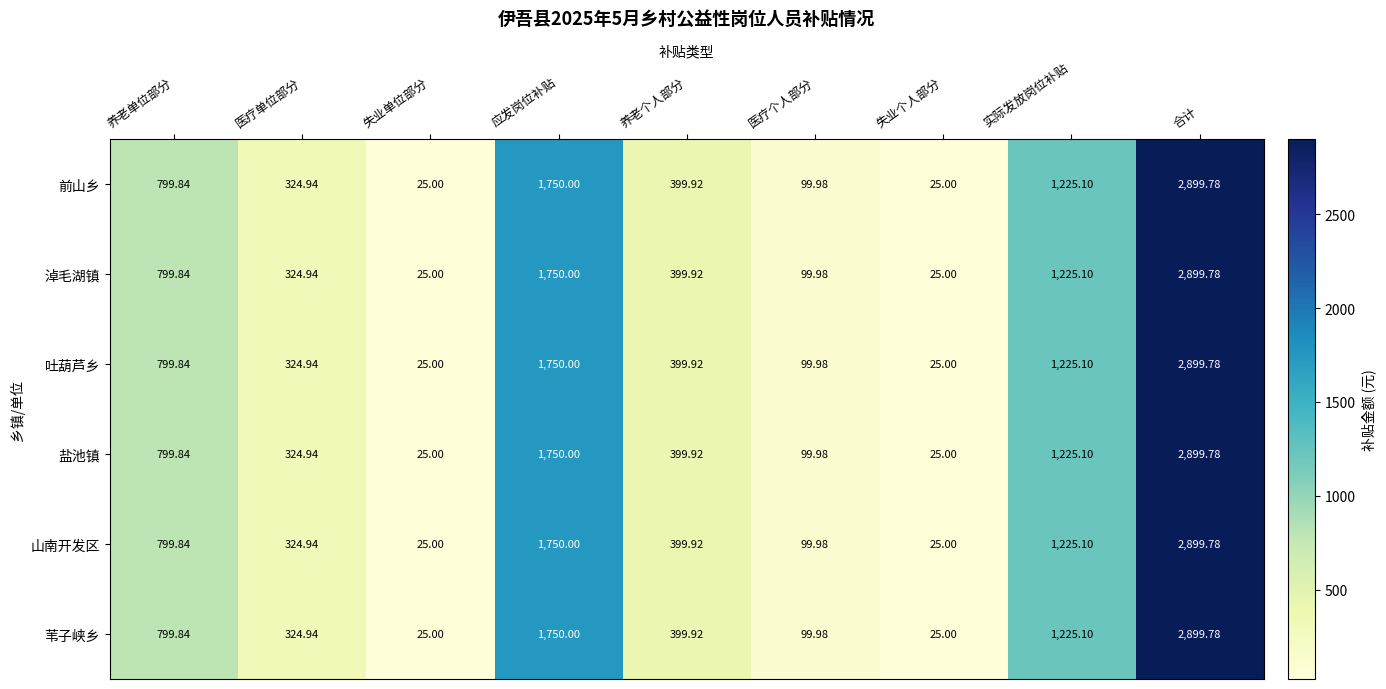

Where does the 盐池镇 series first go above 399?

养老单位部分